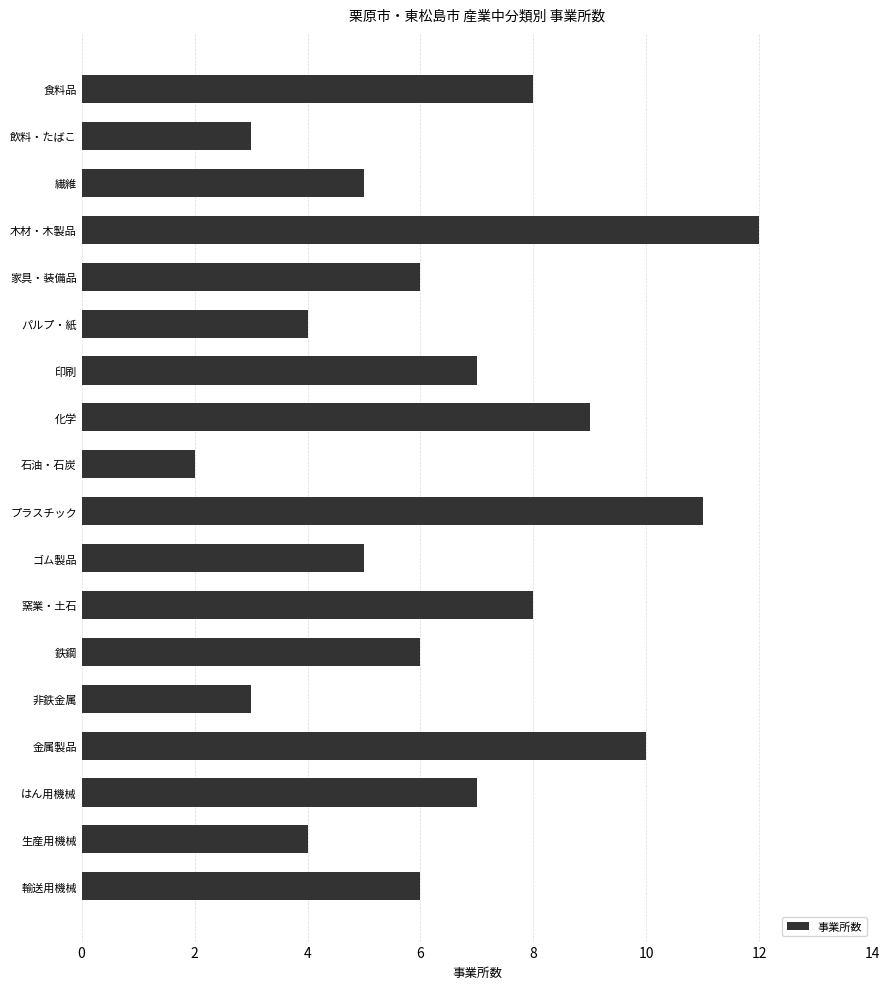

Which category has the lowest value across all series?

石油・石炭